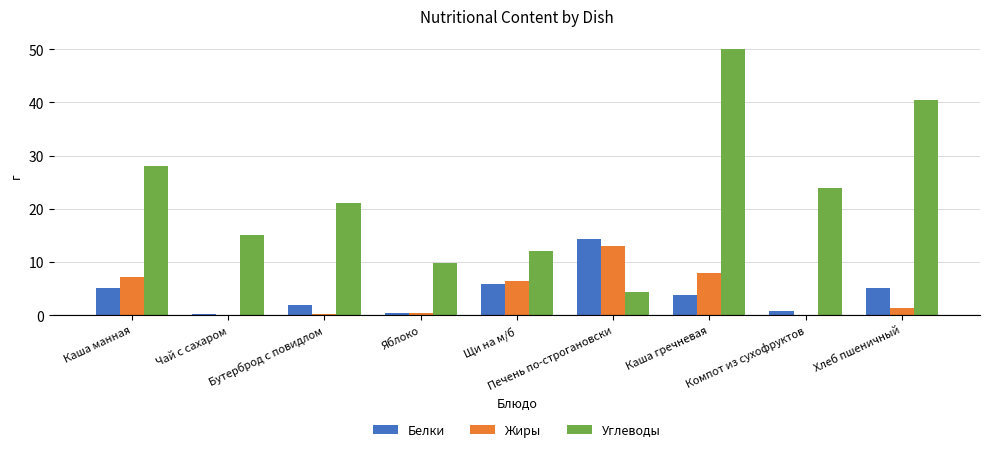

Which series has the largest total across all categories?

Углеводы